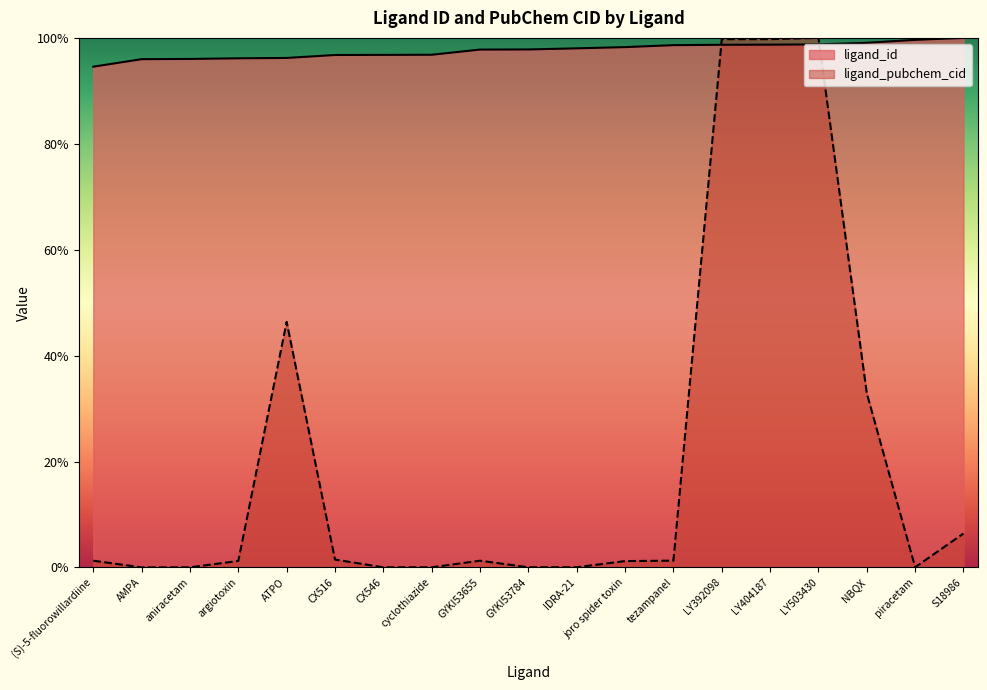

What is the sum of the ligand_id values at CX546 and IDRA-21?

194.8